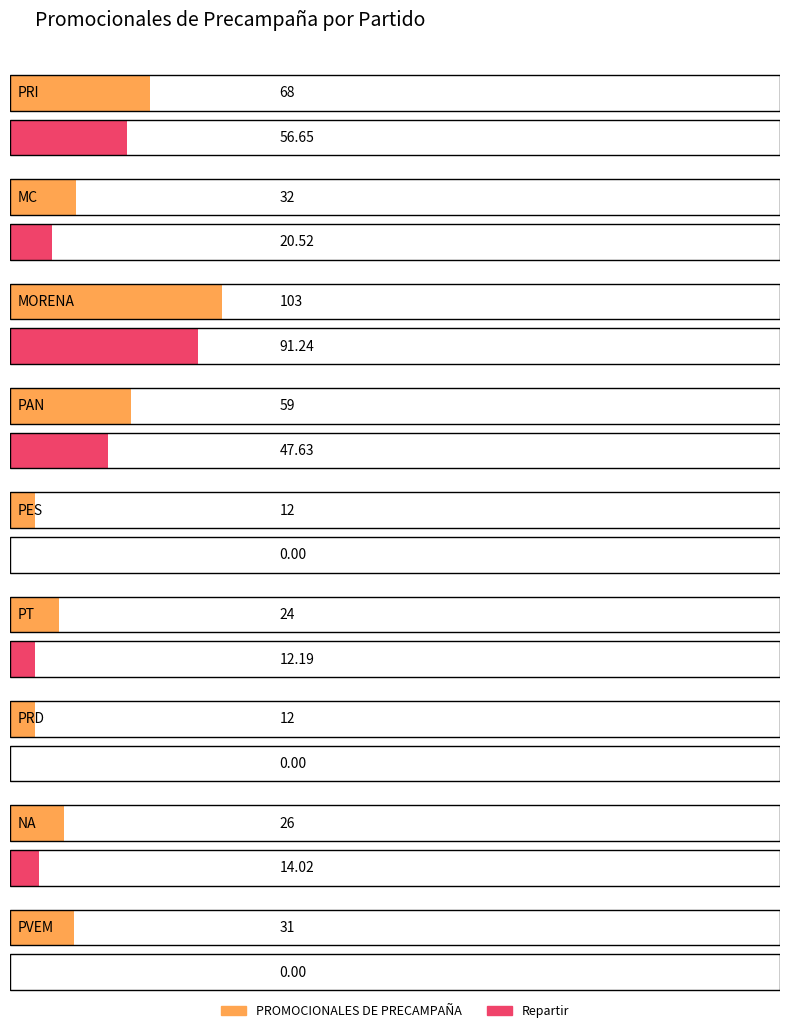

Between MC and MORENA, which is larger?

MORENA